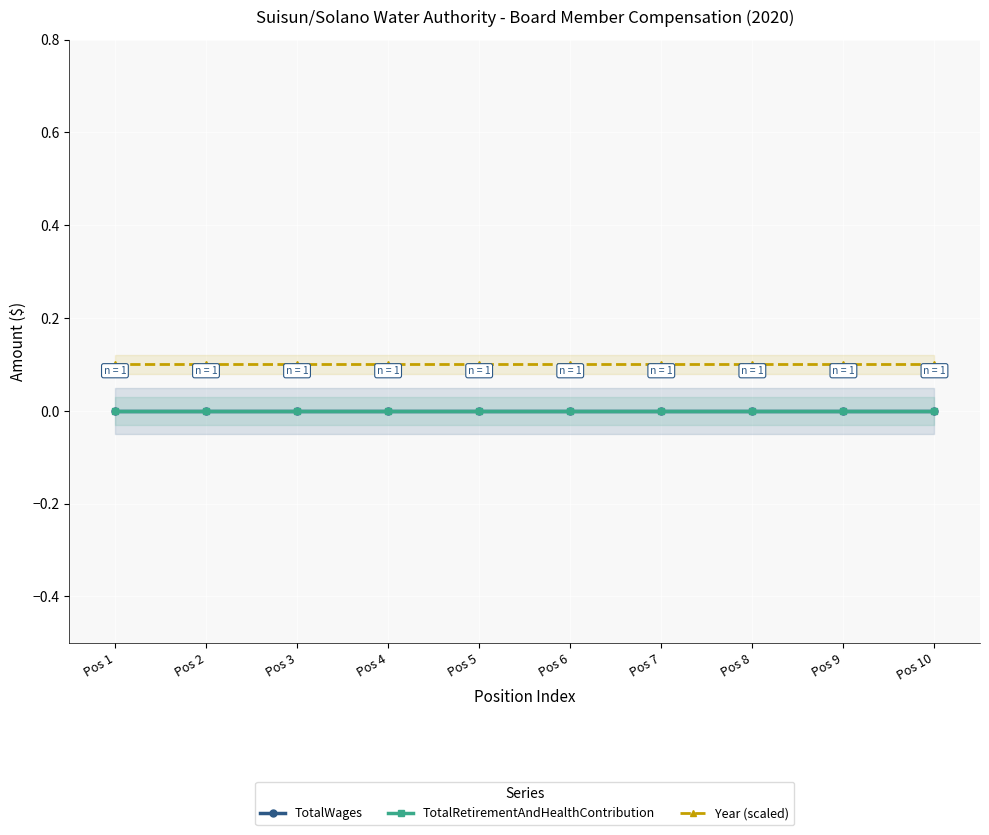

What are all the series names shown in the legend?

TotalWages, TotalRetirementAndHealthContribution, Year (scaled)